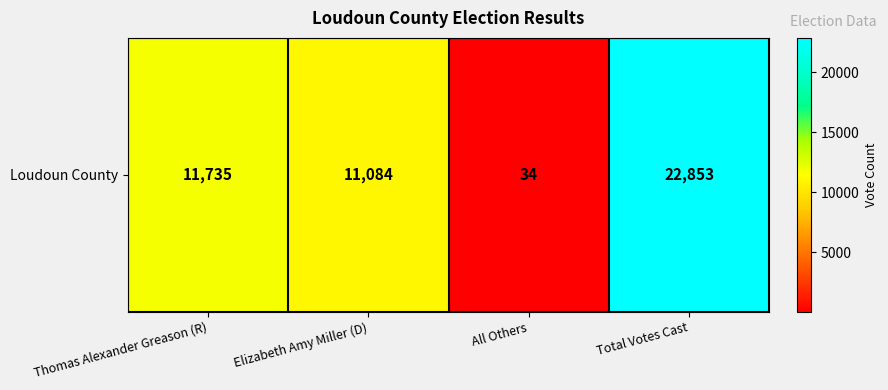

Where is the data nearest to the value 11443?

Thomas Alexander Greason (R)